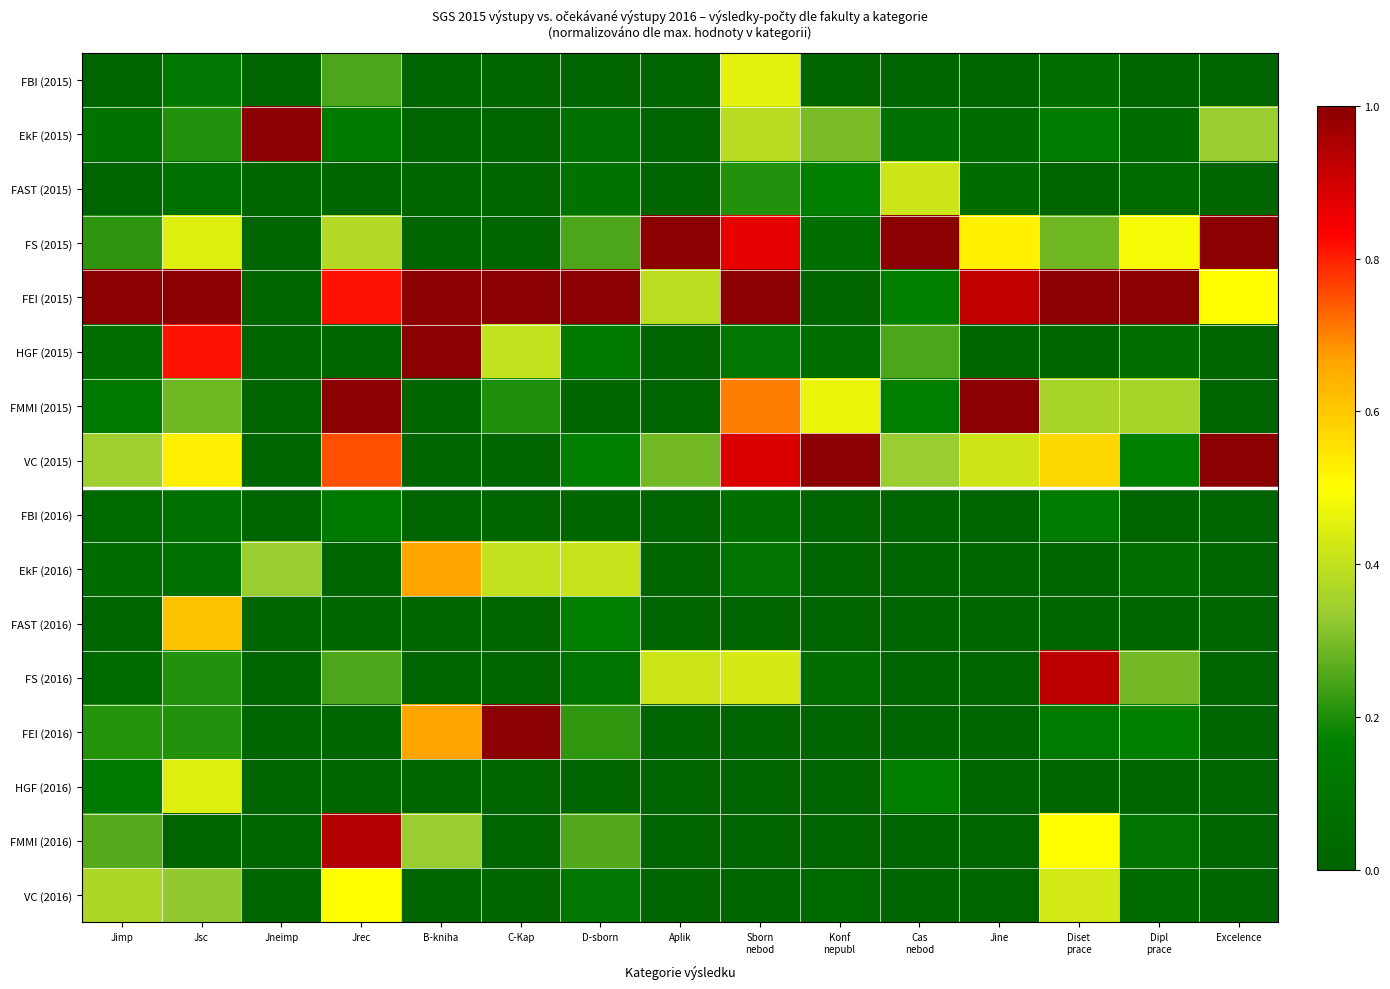

Reading right to left, what are all the values shown in this chart?

FBI (2015): Excelence=0.0	Dipl
prace=0.0	Diset
prace=0.1	Jine=0.0	Cas
nebod=0.0	Konf
nepubl=0.0	Sborn
nebod=0.5	Aplik=0.0	D-sborn=0.0	C-Kap=0.0	B-kniha=0.0	Jrec=0.2	Jneimp=0.0	Jsc=0.1	Jimp=0.0
EkF (2015): Excelence=0.3	Dipl
prace=0.1	Diset
prace=0.1	Jine=0.1	Cas
nebod=0.1	Konf
nepubl=0.3	Sborn
nebod=0.4	Aplik=0.0	D-sborn=0.1	C-Kap=0.0	B-kniha=0.0	Jrec=0.1	Jneimp=1.0	Jsc=0.2	Jimp=0.1
FAST (2015): Excelence=0.0	Dipl
prace=0.0	Diset
prace=0.0	Jine=0.1	Cas
nebod=0.4	Konf
nepubl=0.2	Sborn
nebod=0.2	Aplik=0.0	D-sborn=0.1	C-Kap=0.0	B-kniha=0.0	Jrec=0.0	Jneimp=0.0	Jsc=0.1	Jimp=0.0
FS (2015): Excelence=1.0	Dipl
prace=0.5	Diset
prace=0.3	Jine=0.5	Cas
nebod=1.0	Konf
nepubl=0.1	Sborn
nebod=0.9	Aplik=1.0	D-sborn=0.3	C-Kap=0.0	B-kniha=0.0	Jrec=0.4	Jneimp=0.0	Jsc=0.4	Jimp=0.2
FEI (2015): Excelence=0.5	Dipl
prace=1.0	Diset
prace=1.0	Jine=0.9	Cas
nebod=0.2	Konf
nepubl=0.0	Sborn
nebod=1.0	Aplik=0.4	D-sborn=1.0	C-Kap=1.0	B-kniha=1.0	Jrec=0.8	Jneimp=0.0	Jsc=1.0	Jimp=1.0
HGF (2015): Excelence=0.0	Dipl
prace=0.1	Diset
prace=0.0	Jine=0.0	Cas
nebod=0.2	Konf
nepubl=0.1	Sborn
nebod=0.1	Aplik=0.0	D-sborn=0.1	C-Kap=0.4	B-kniha=1.0	Jrec=0.0	Jneimp=0.0	Jsc=0.8	Jimp=0.1
FMMI (2015): Excelence=0.0	Dipl
prace=0.4	Diset
prace=0.4	Jine=1.0	Cas
nebod=0.2	Konf
nepubl=0.5	Sborn
nebod=0.7	Aplik=0.0	D-sborn=0.0	C-Kap=0.2	B-kniha=0.0	Jrec=1.0	Jneimp=0.0	Jsc=0.3	Jimp=0.1
VC (2015): Excelence=1.0	Dipl
prace=0.2	Diset
prace=0.6	Jine=0.4	Cas
nebod=0.3	Konf
nepubl=1.0	Sborn
nebod=0.9	Aplik=0.3	D-sborn=0.2	C-Kap=0.0	B-kniha=0.0	Jrec=0.8	Jneimp=0.0	Jsc=0.5	Jimp=0.3
FBI (2016): Excelence=0.0	Dipl
prace=0.0	Diset
prace=0.1	Jine=0.0	Cas
nebod=0.0	Konf
nepubl=0.0	Sborn
nebod=0.1	Aplik=0.0	D-sborn=0.0	C-Kap=0.0	B-kniha=0.0	Jrec=0.1	Jneimp=0.0	Jsc=0.1	Jimp=0.0
EkF (2016): Excelence=0.0	Dipl
prace=0.1	Diset
prace=0.0	Jine=0.0	Cas
nebod=0.0	Konf
nepubl=0.0	Sborn
nebod=0.1	Aplik=0.0	D-sborn=0.4	C-Kap=0.4	B-kniha=0.7	Jrec=0.0	Jneimp=0.3	Jsc=0.1	Jimp=0.1
FAST (2016): Excelence=0.0	Dipl
prace=0.0	Diset
prace=0.0	Jine=0.0	Cas
nebod=0.0	Konf
nepubl=0.0	Sborn
nebod=0.0	Aplik=0.0	D-sborn=0.2	C-Kap=0.0	B-kniha=0.0	Jrec=0.0	Jneimp=0.0	Jsc=0.6	Jimp=0.0
FS (2016): Excelence=0.0	Dipl
prace=0.3	Diset
prace=0.9	Jine=0.0	Cas
nebod=0.0	Konf
nepubl=0.1	Sborn
nebod=0.4	Aplik=0.4	D-sborn=0.1	C-Kap=0.0	B-kniha=0.0	Jrec=0.2	Jneimp=0.0	Jsc=0.2	Jimp=0.0
FEI (2016): Excelence=0.0	Dipl
prace=0.2	Diset
prace=0.1	Jine=0.0	Cas
nebod=0.0	Konf
nepubl=0.0	Sborn
nebod=0.0	Aplik=0.0	D-sborn=0.2	C-Kap=1.0	B-kniha=0.7	Jrec=0.0	Jneimp=0.0	Jsc=0.2	Jimp=0.2
HGF (2016): Excelence=0.0	Dipl
prace=0.0	Diset
prace=0.0	Jine=0.0	Cas
nebod=0.2	Konf
nepubl=0.0	Sborn
nebod=0.0	Aplik=0.0	D-sborn=0.0	C-Kap=0.0	B-kniha=0.0	Jrec=0.0	Jneimp=0.0	Jsc=0.4	Jimp=0.1
FMMI (2016): Excelence=0.0	Dipl
prace=0.1	Diset
prace=0.5	Jine=0.0	Cas
nebod=0.0	Konf
nepubl=0.0	Sborn
nebod=0.0	Aplik=0.0	D-sborn=0.3	C-Kap=0.0	B-kniha=0.3	Jrec=0.9	Jneimp=0.0	Jsc=0.0	Jimp=0.3
VC (2016): Excelence=0.0	Dipl
prace=0.0	Diset
prace=0.4	Jine=0.0	Cas
nebod=0.0	Konf
nepubl=0.0	Sborn
nebod=0.0	Aplik=0.0	D-sborn=0.1	C-Kap=0.0	B-kniha=0.0	Jrec=0.5	Jneimp=0.0	Jsc=0.3	Jimp=0.4